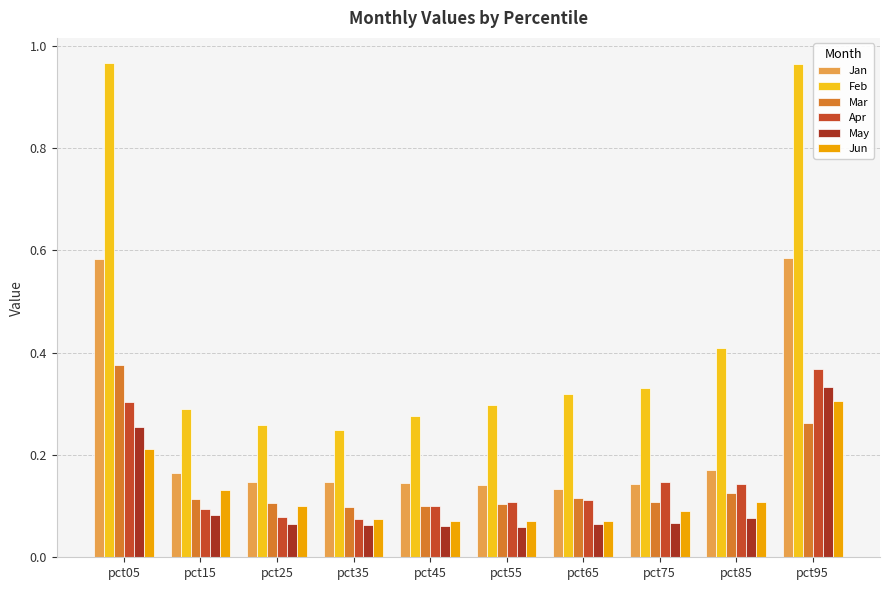

Which series has the widest spread of values?

Feb